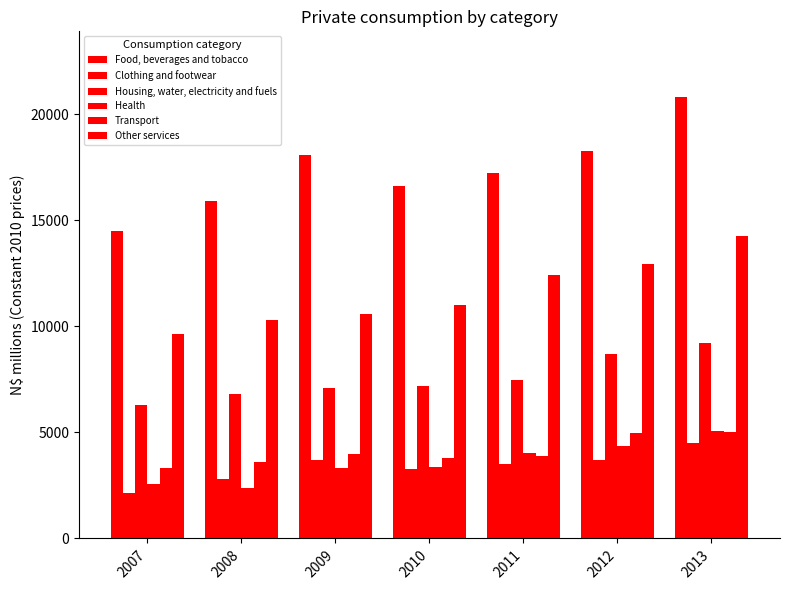

At which label is Food, beverages and tobacco closest to 17648?

2011